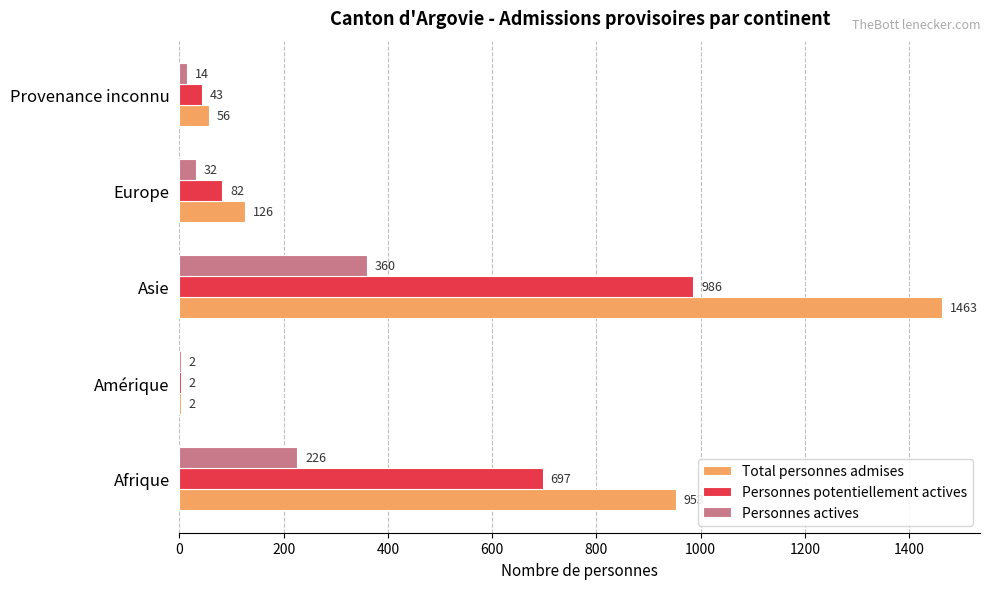

How many distinct data groups are displayed?

3